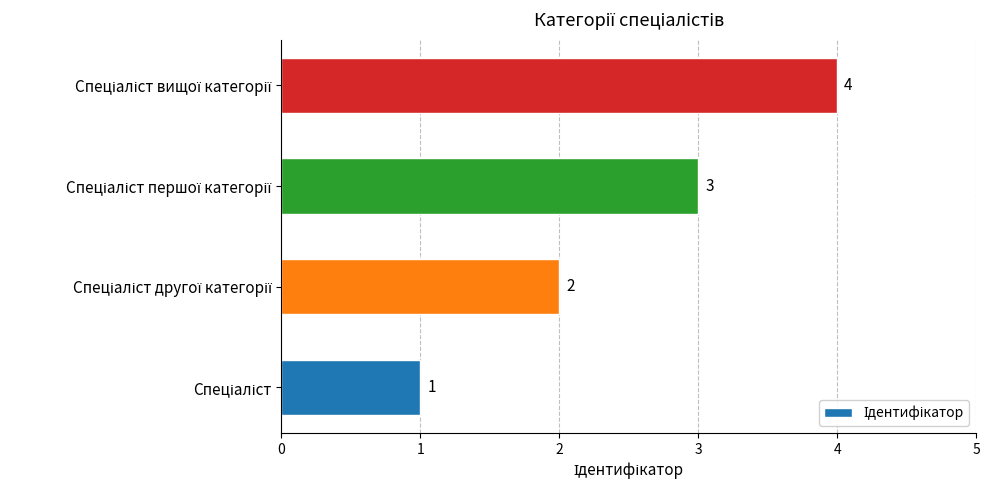

What is the difference between the maximum and minimum values?

3